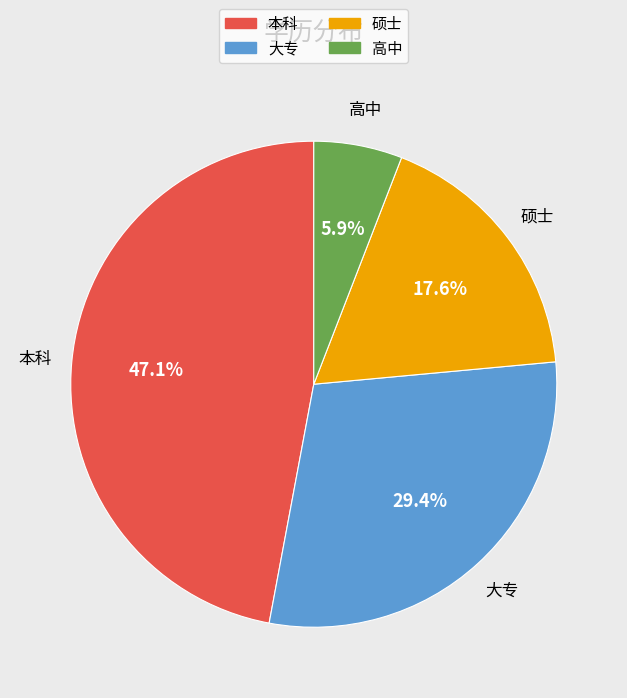

To the nearest percent, what is the combined percentage of 高中 and 大专?

35%